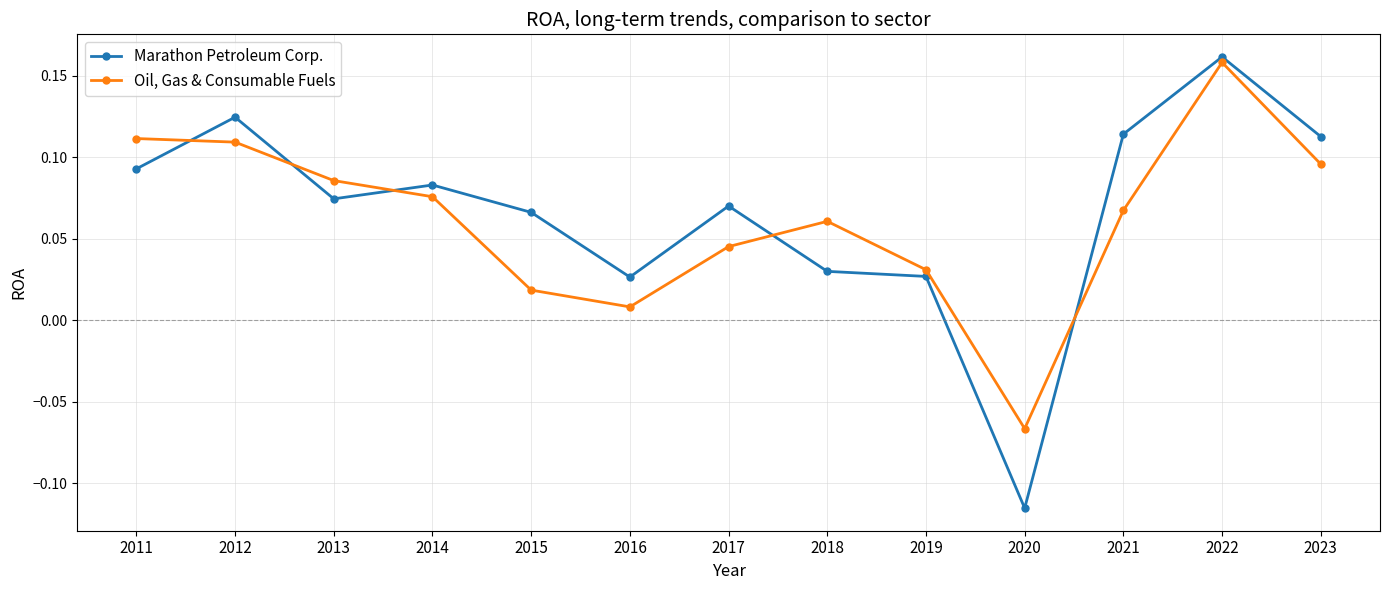

At which category does the chart reach its minimum across all series?

2020